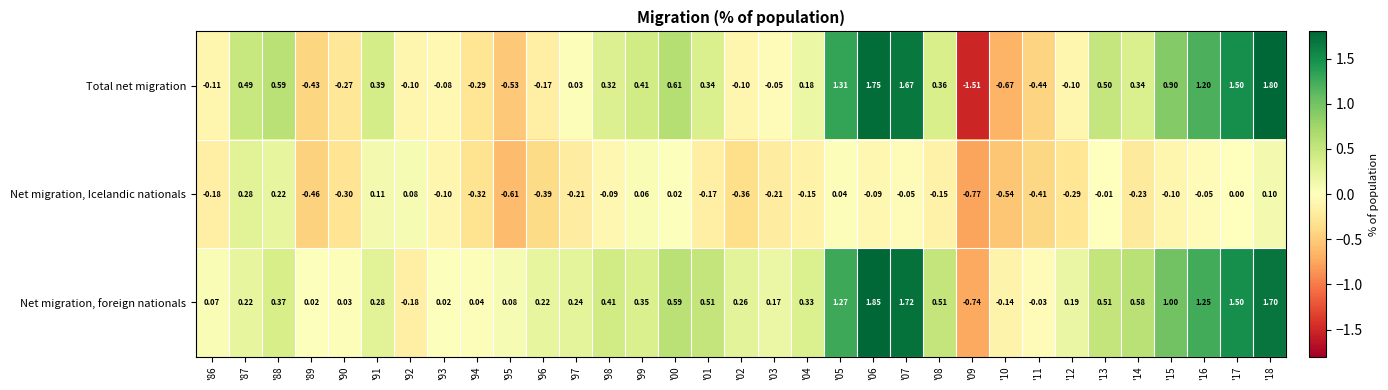

Which series has the widest spread of values?

Total net migration